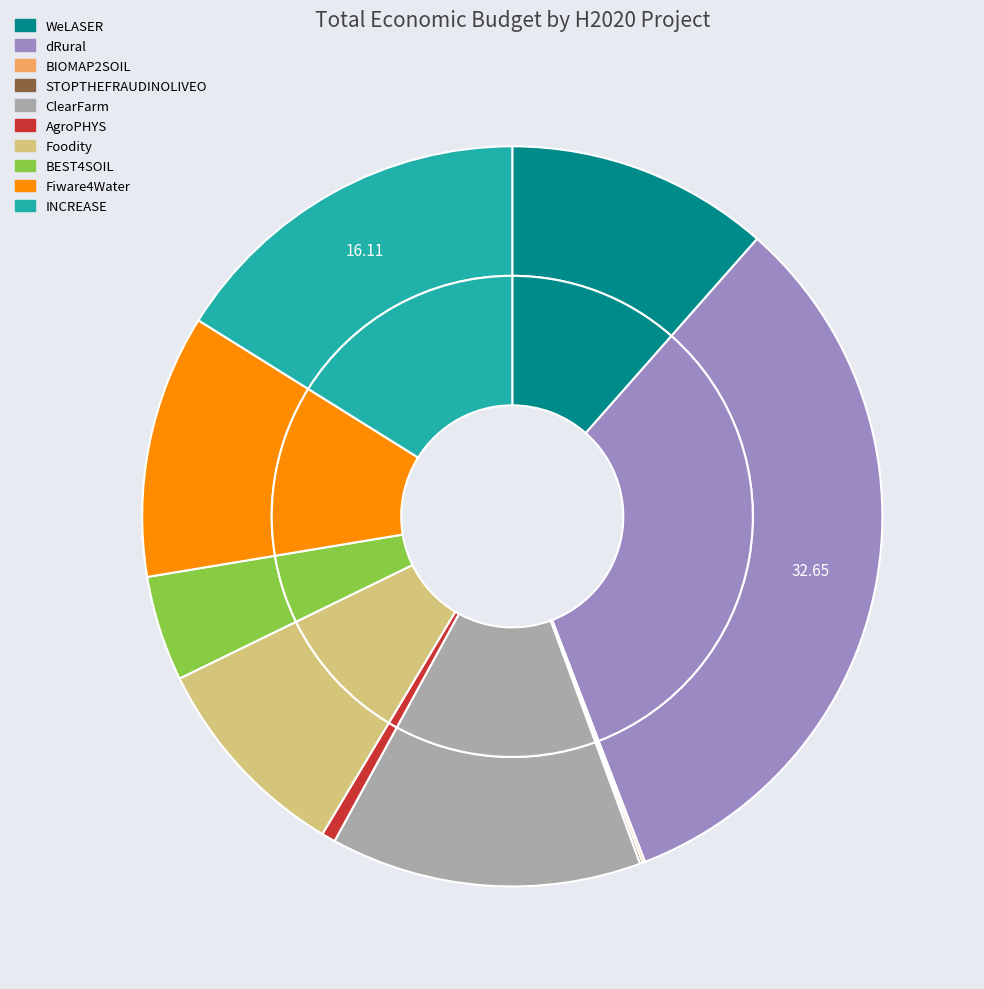

What is the smallest slice in the pie chart?

BIOMAP2SOIL